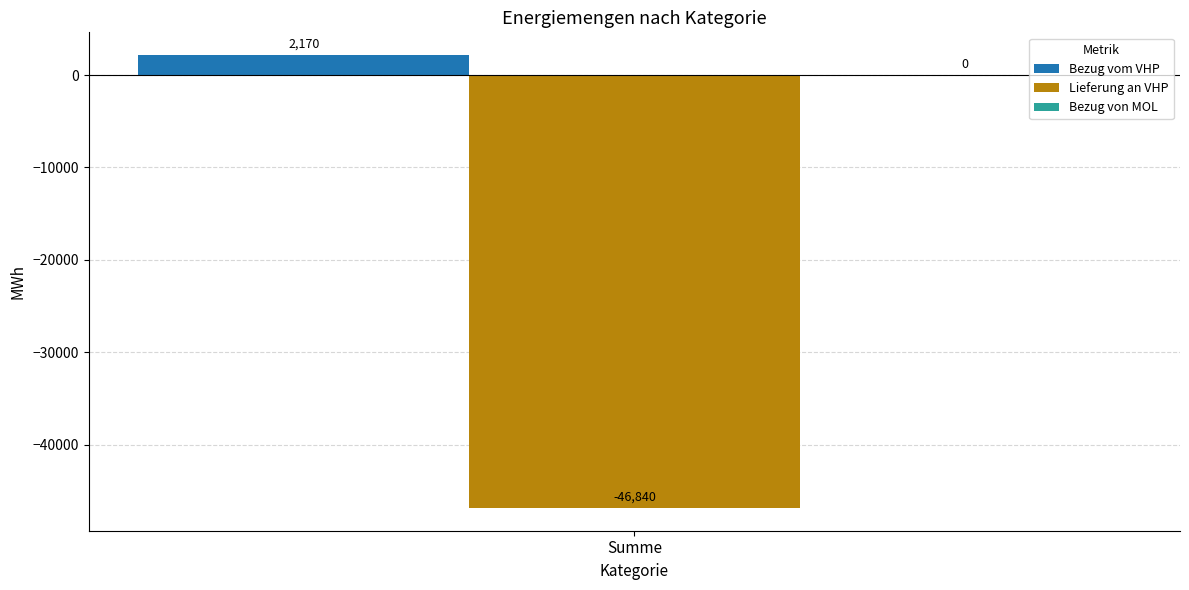

The Lieferung an VHP series shows -19927 at Summe. True or false?

False